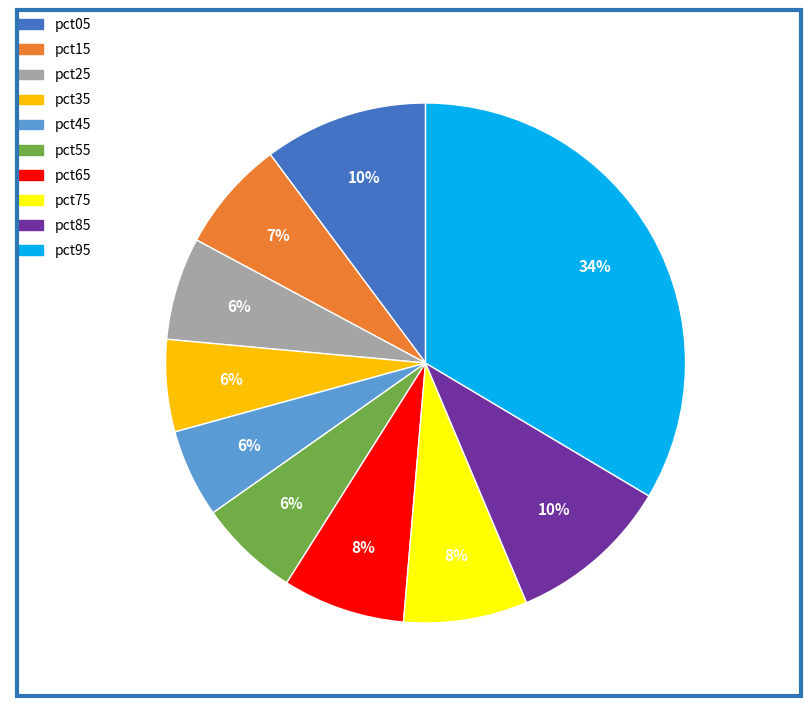

Is pct35 the majority of the pie?

No